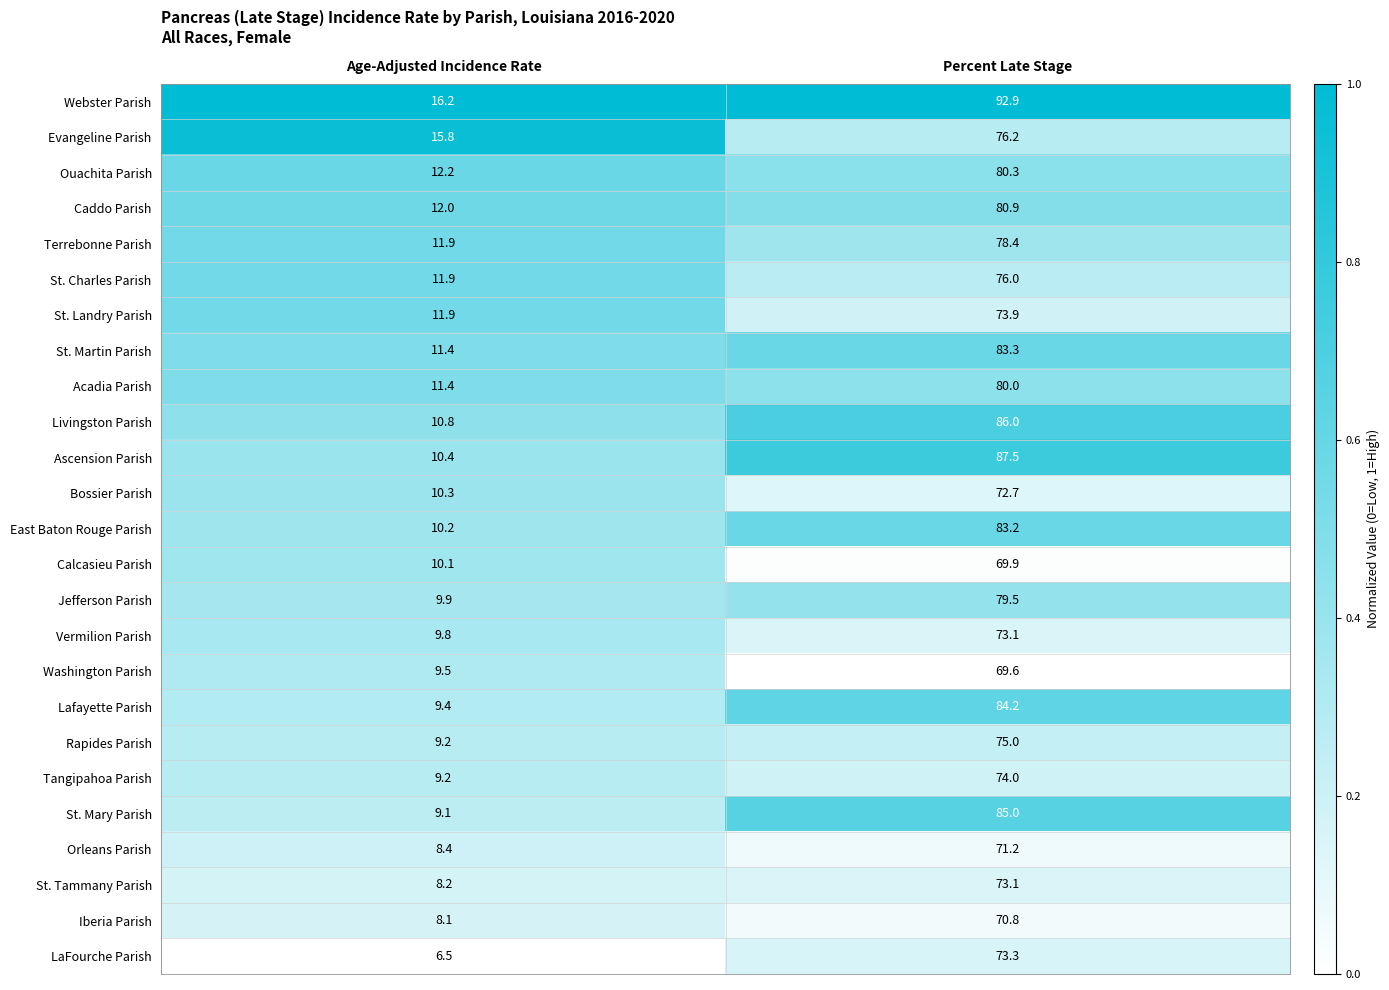

What is the difference between the Washington Parish values at Percent Late Stage and Age-Adjusted Incidence Rate?

60.1